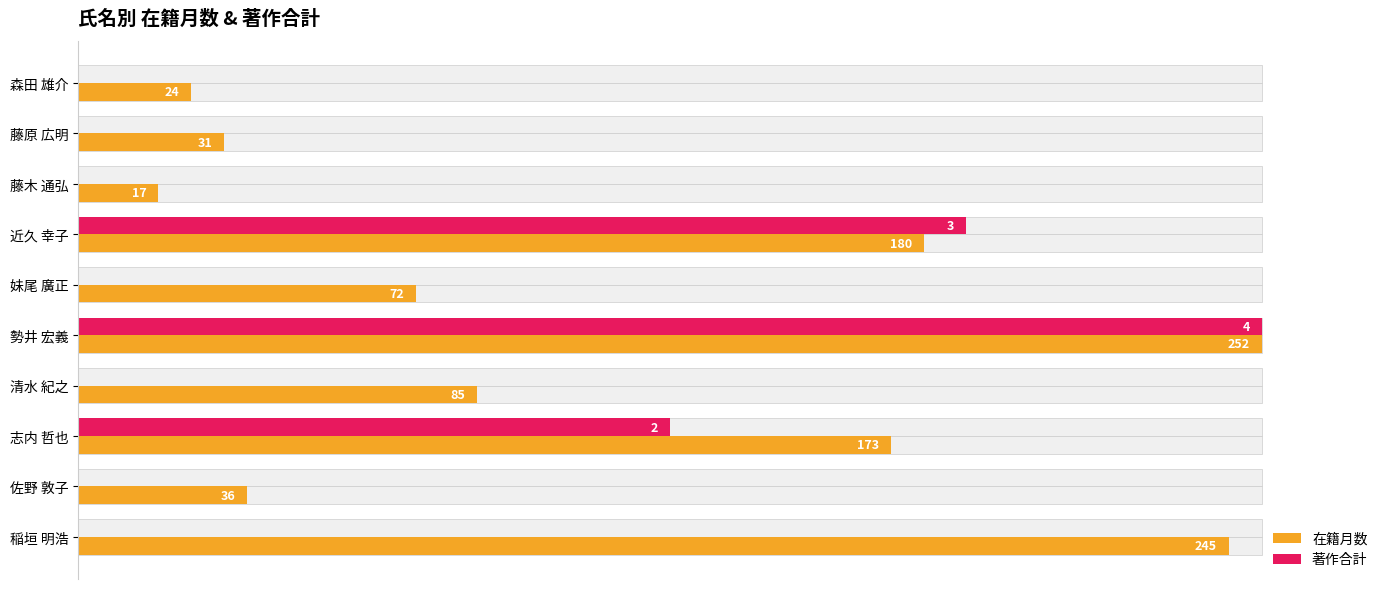

Which series changed the most between 佐野 敦子 and 志内 哲也?

在籍月数